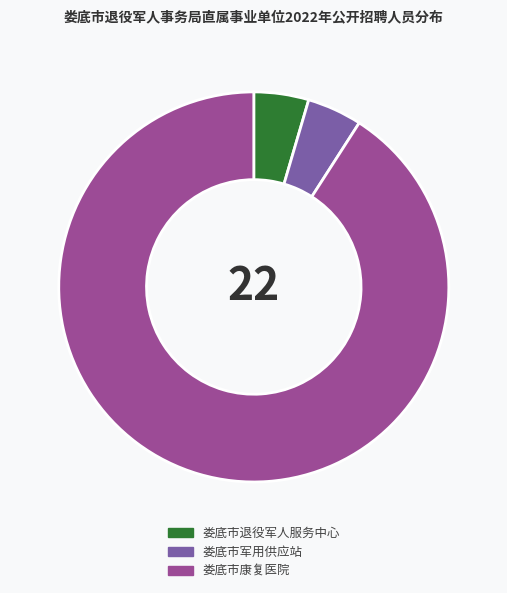

How many slices are in this pie chart?

3